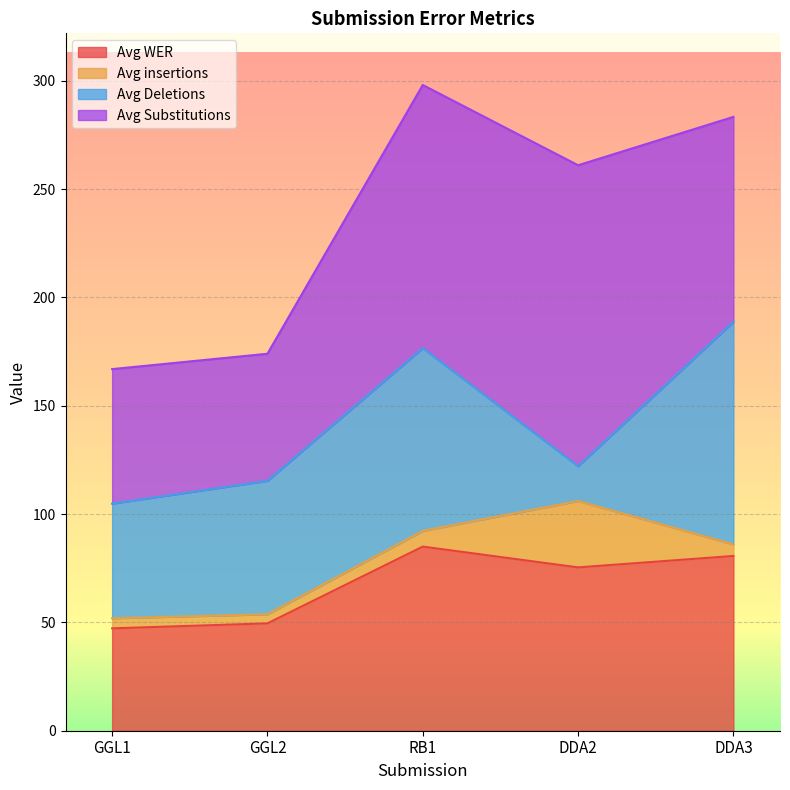

At which category does Avg Deletions reach its first local valley?

DDA2